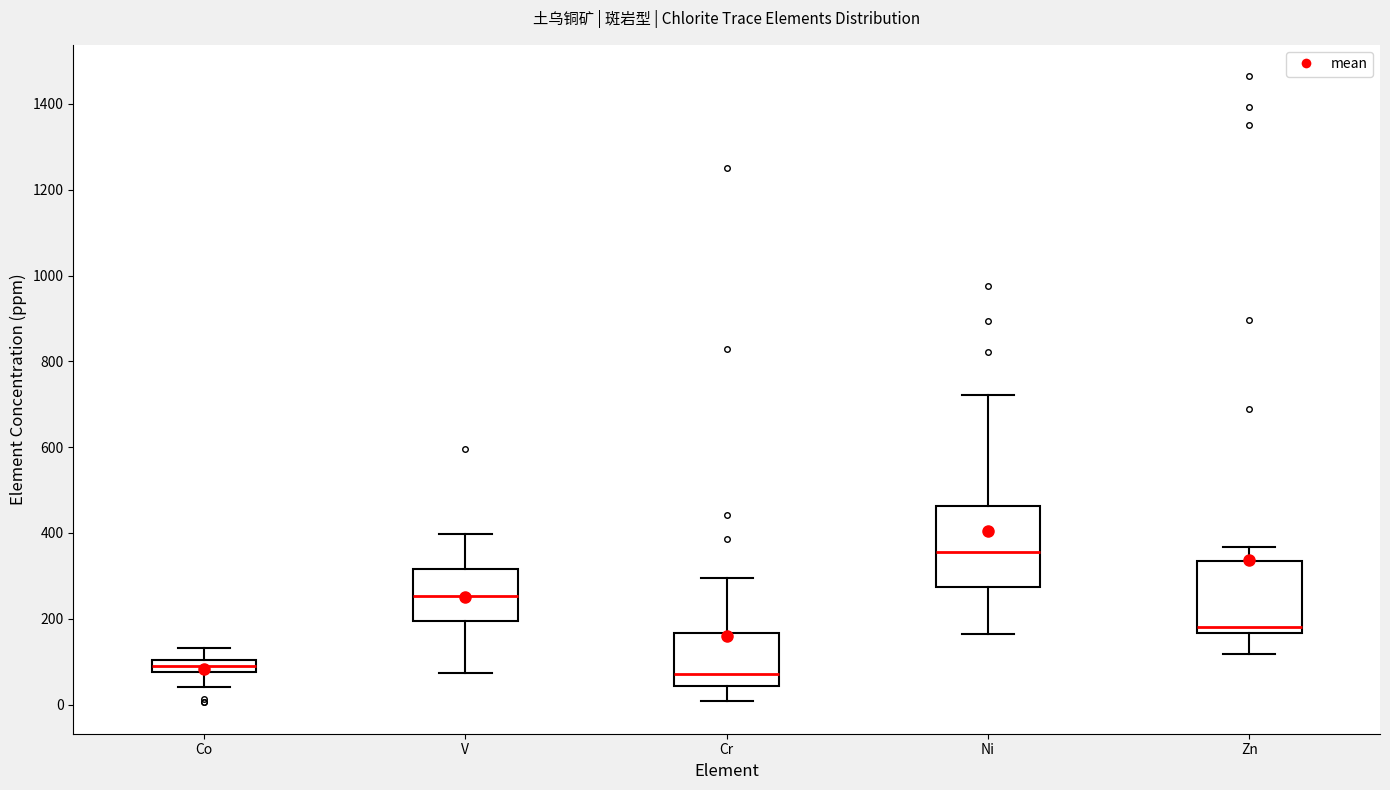

Where is the upper edge of the box for Zn on the y-axis? The values are not printed on the chart, so give them approximately, as read against the axis.

340